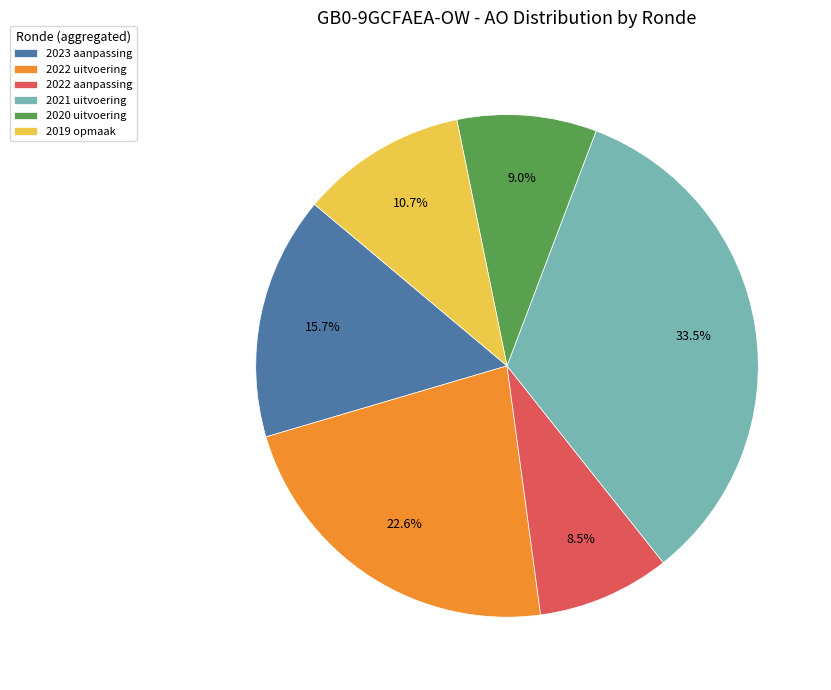

To the nearest percent, what portion does 2019 opmaak represent?

11%